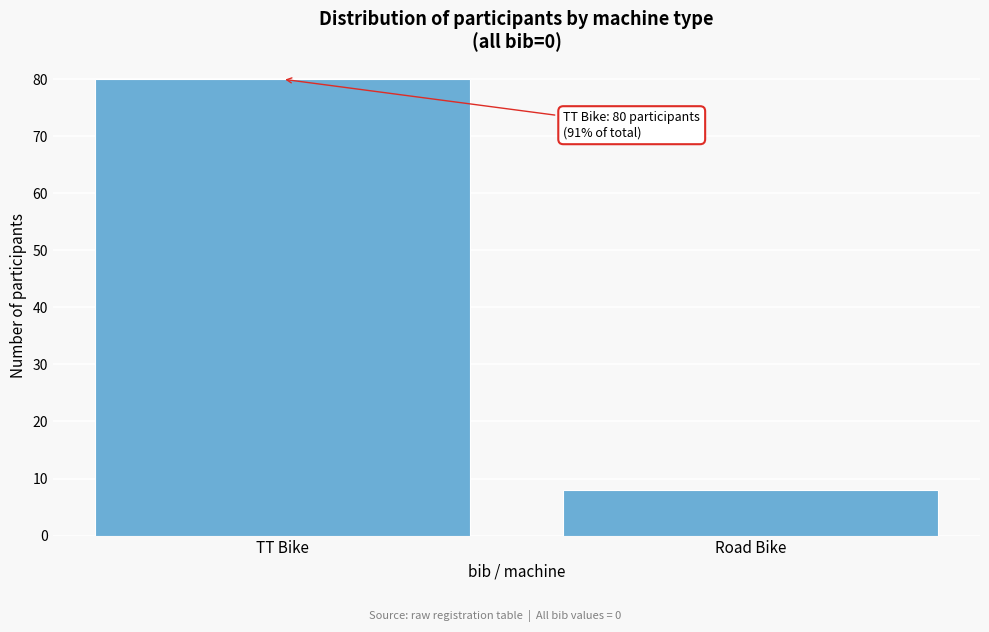

Reading right to left, list all the values displayed in this chart.

8	80